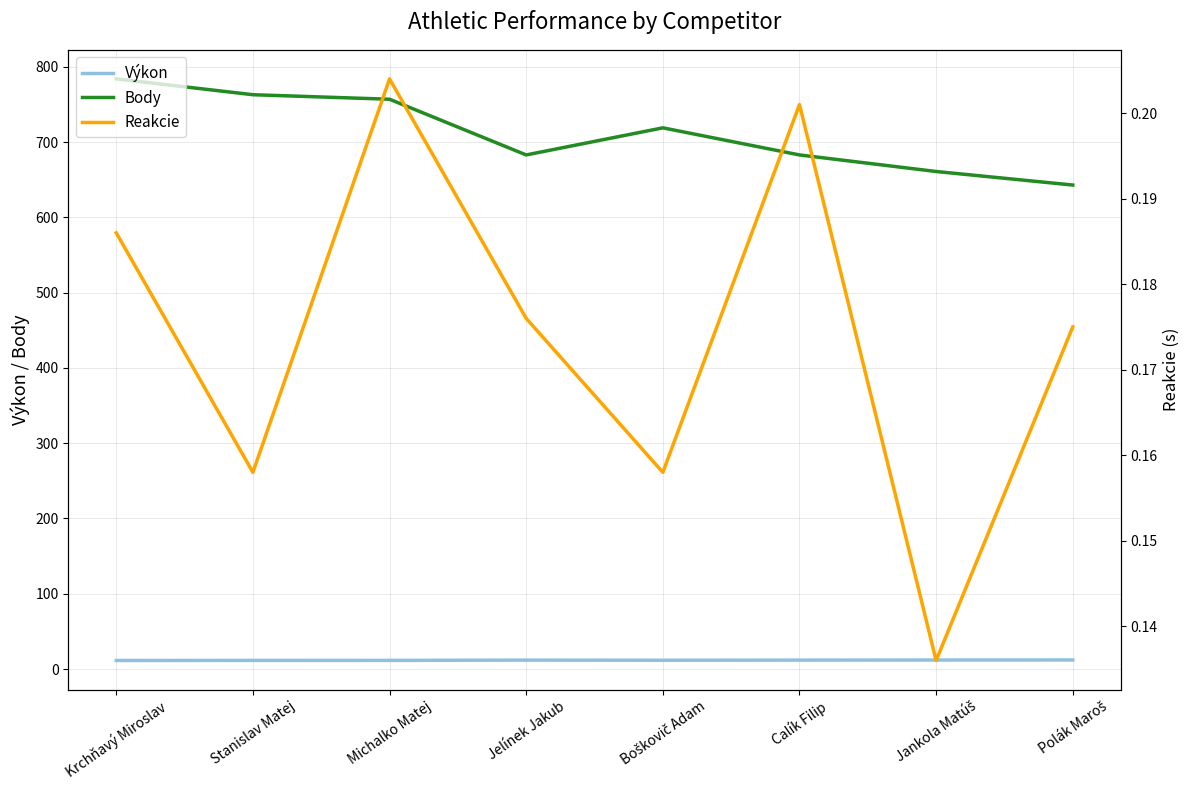

Reading left to right, transcribe all the data shown in this chart.

Výkon: 11.3	11.4	11.5	11.8	11.7	11.8	11.9	12.0
Body: 784.0	763.0	757.0	683.0	719.0	683.0	661.0	643.0
Reakcie: 0.2	0.2	0.2	0.2	0.2	0.2	0.1	0.2